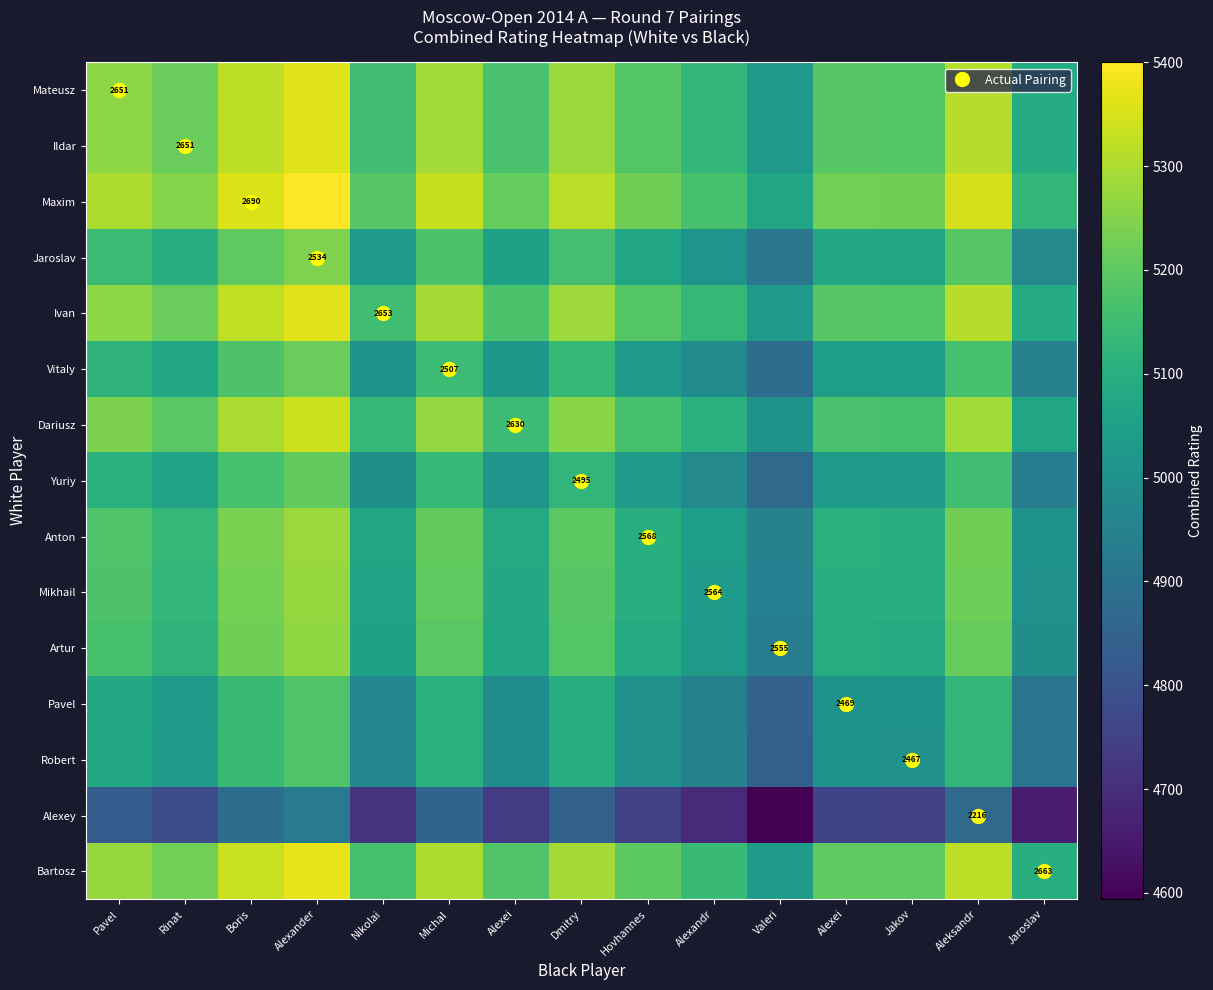

Rank the series at Jaroslav from lowest to highest value.

Alexey, Robert, Pavel, Yuriy, Vitaly, Jaroslav, Artur, Mikhail, Anton, Dariusz, Mateusz, Ildar, Ivan, Bartosz, Maxim